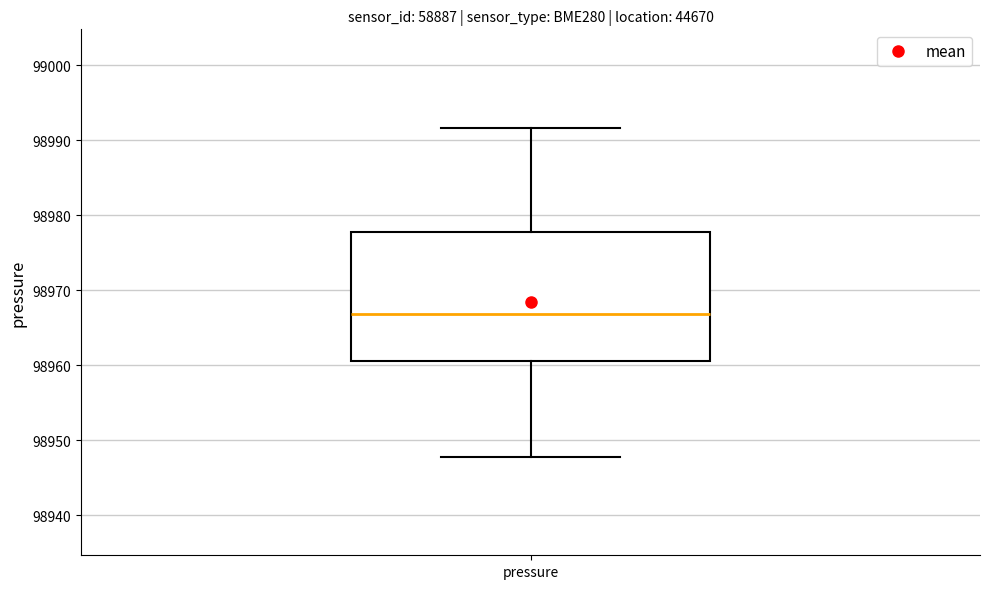

Where does the lower whisker of the box for pressure end on the y-axis? The values are not printed on the chart, so give them approximately, as read against the axis.

98948